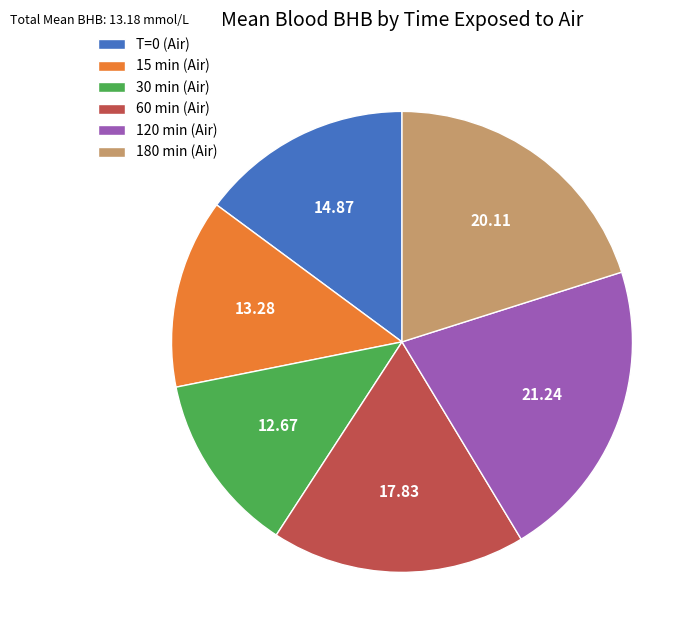

What is the ratio of the value at 30 min (Air) to the value at 180 min (Air)?

0.6